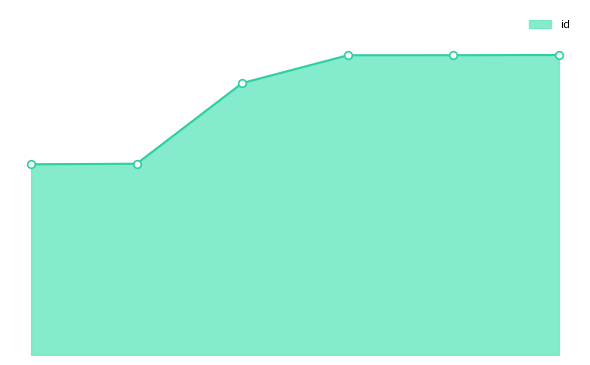

Does the chart have visible grid lines?

No